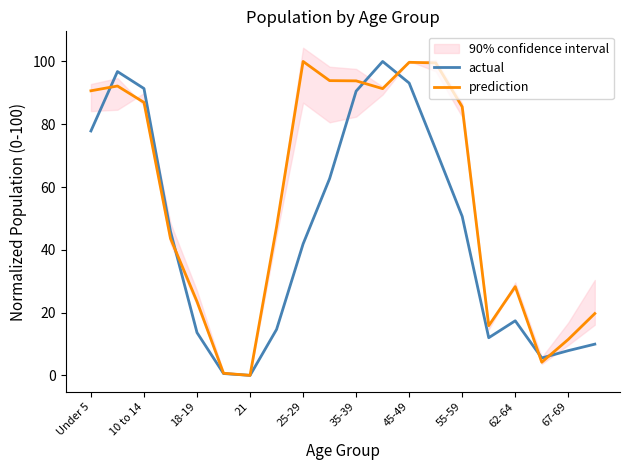

What is the difference between the maximum and minimum values in the prediction series?

100.0